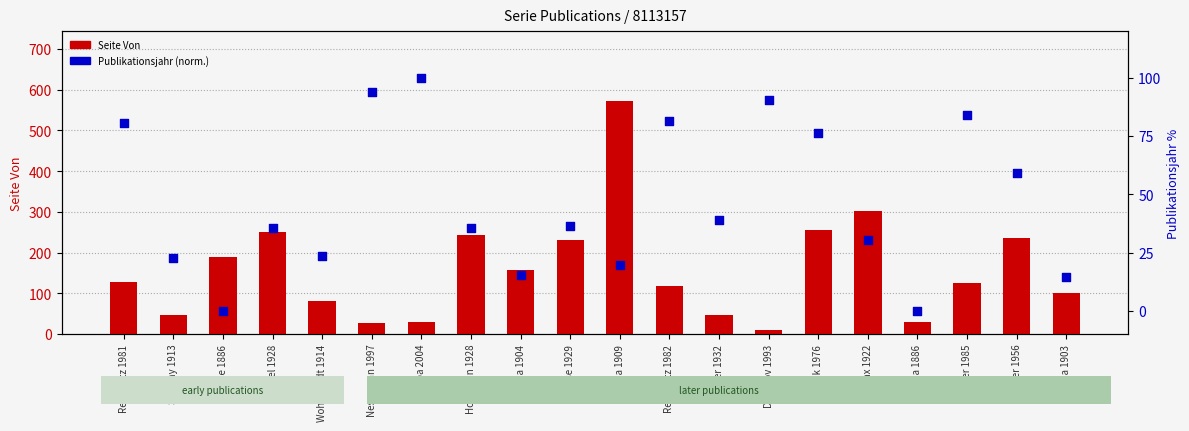

What is the total value across all series at Sieber 1956?

295.3